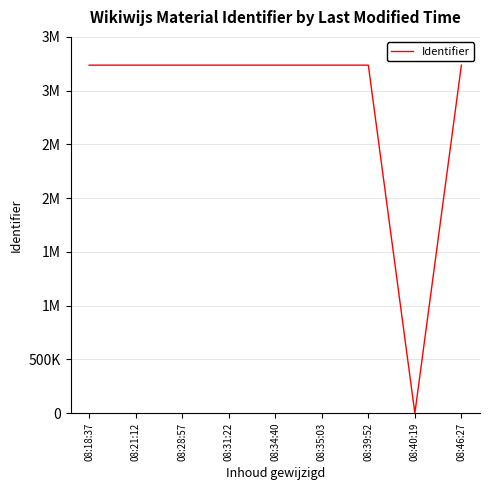

Does the chart display data point markers on the line(s)?

No